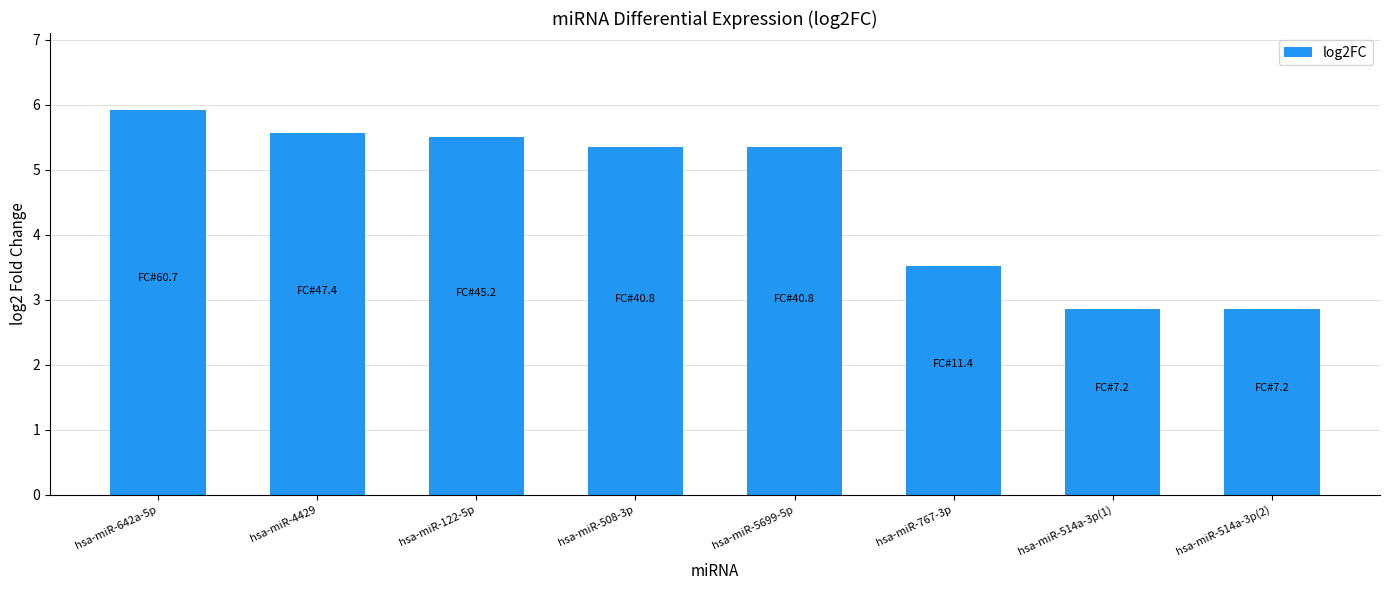

True or false: the data shows 1.7 at hsa-miR-508-3p.

False